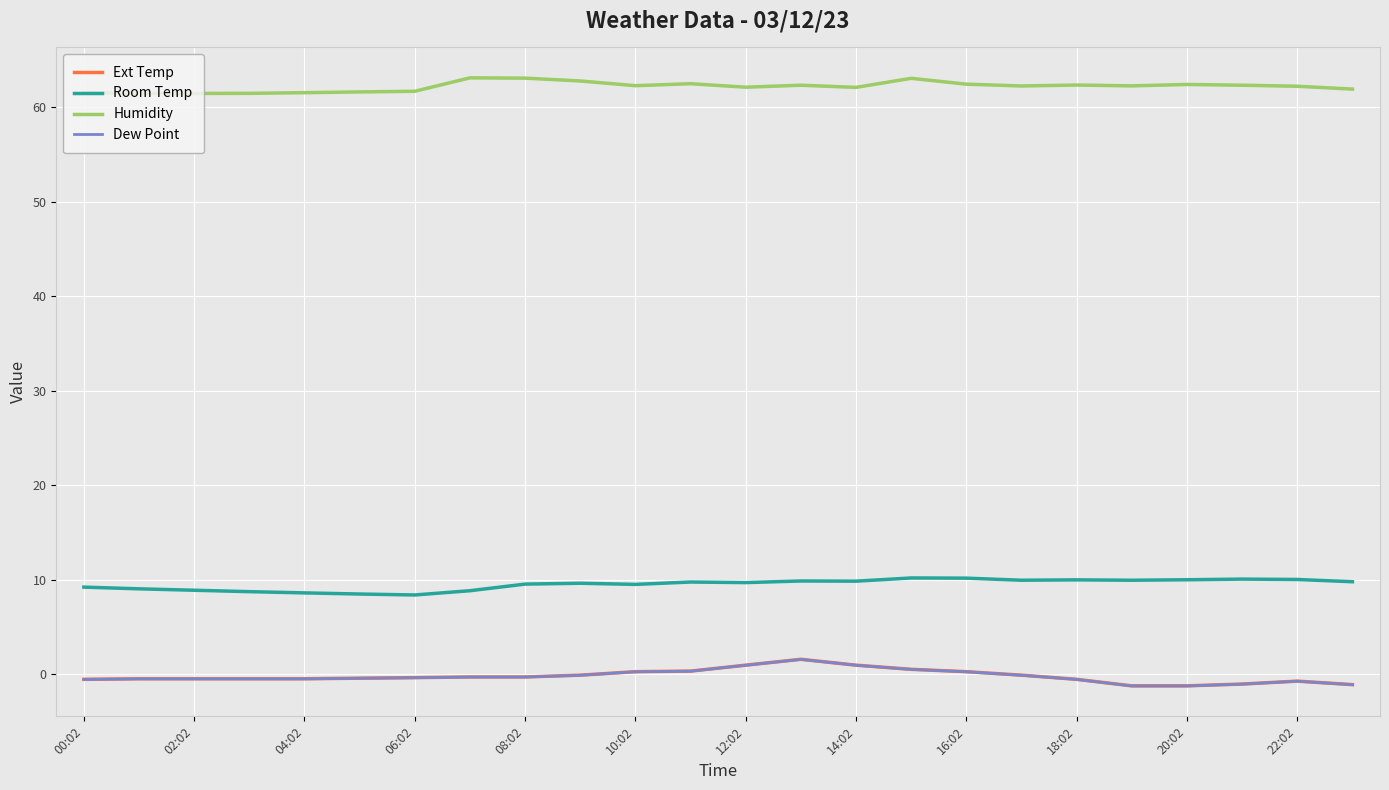

What is the highest value of the Room Temp series?

10.2